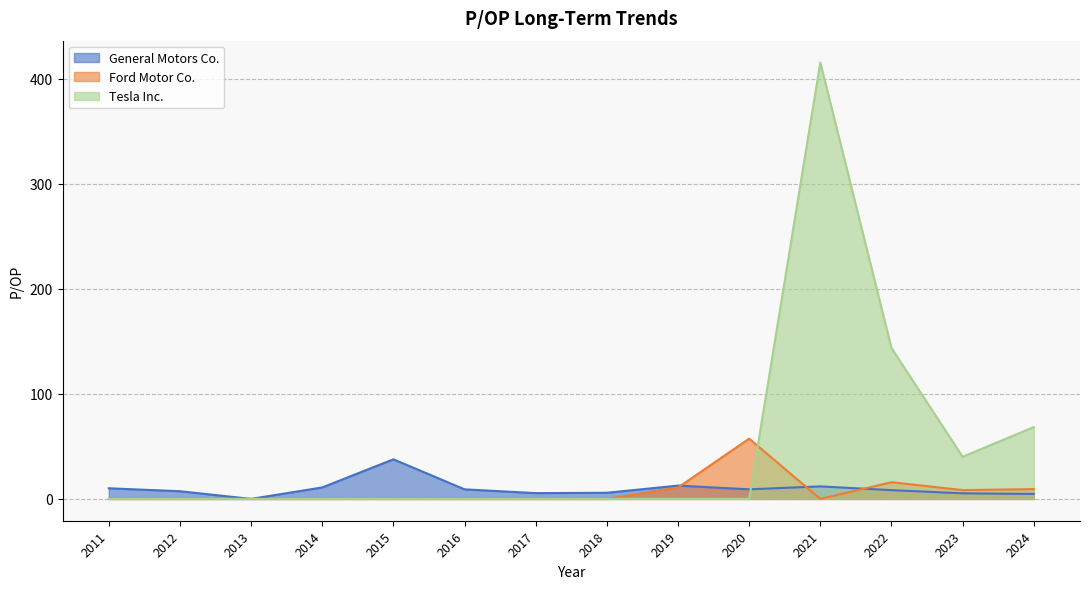

Read the Tesla Inc. value at 2023.

40.1